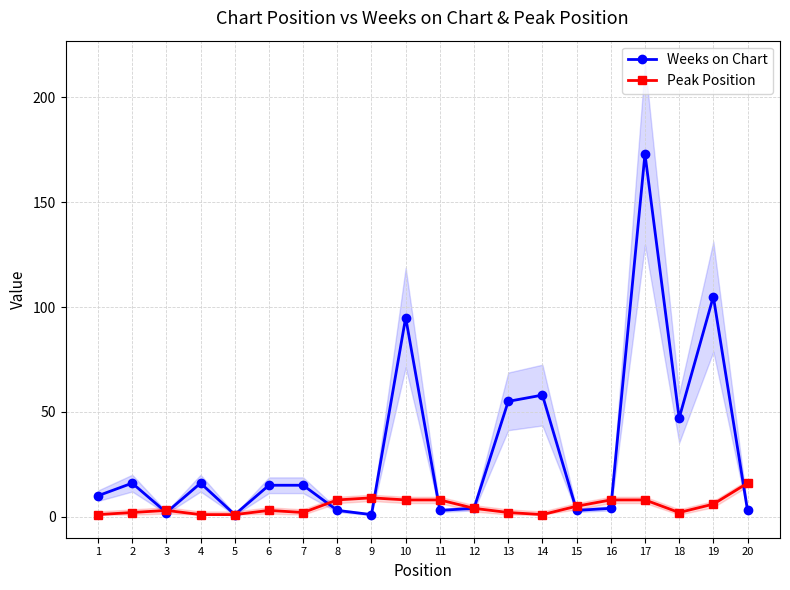

What is the value of the Peak Position point at the 12th from the left?

4